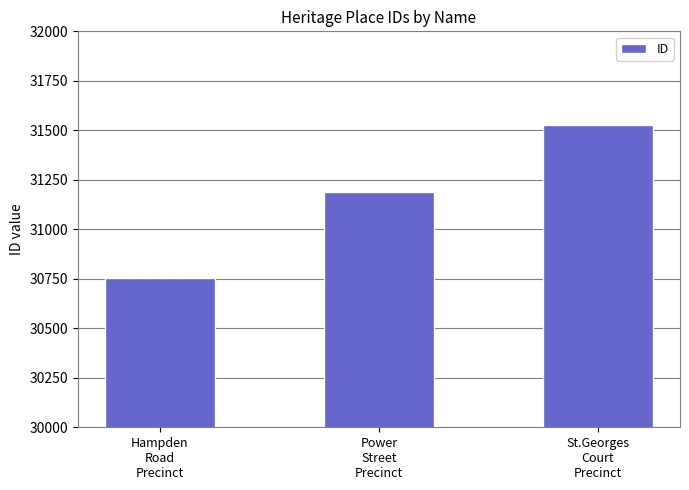

How many categories are shown in the chart?

3